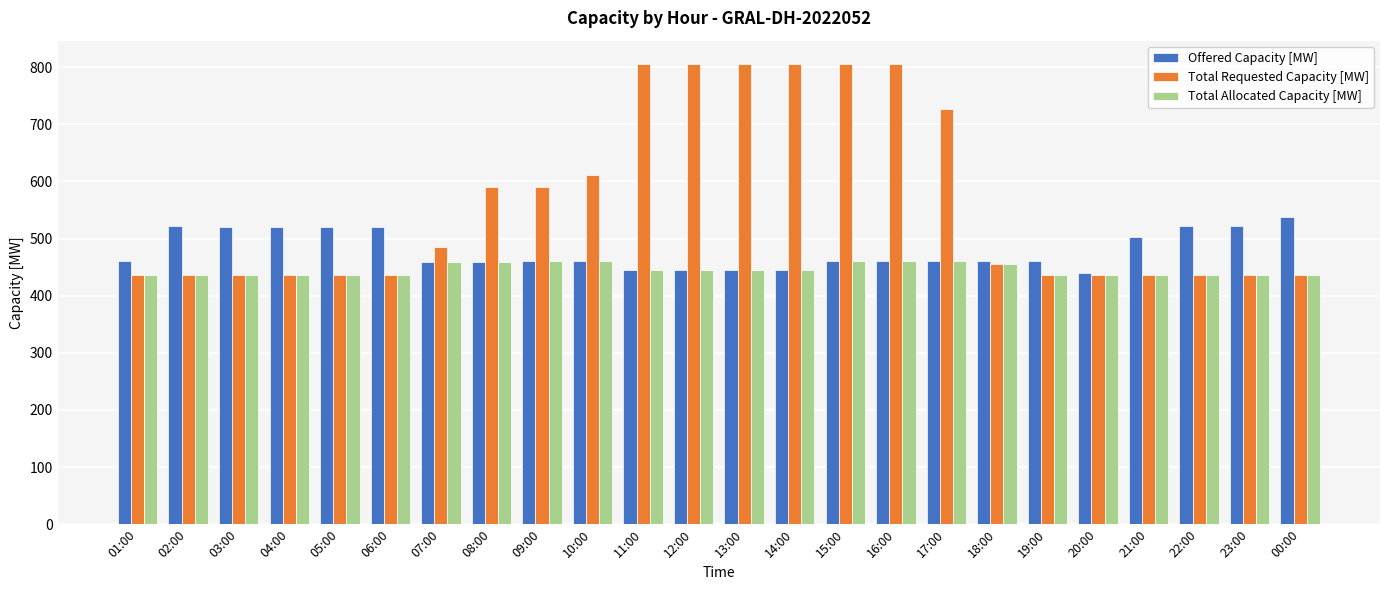

What is the minimum value shown in the chart?

436